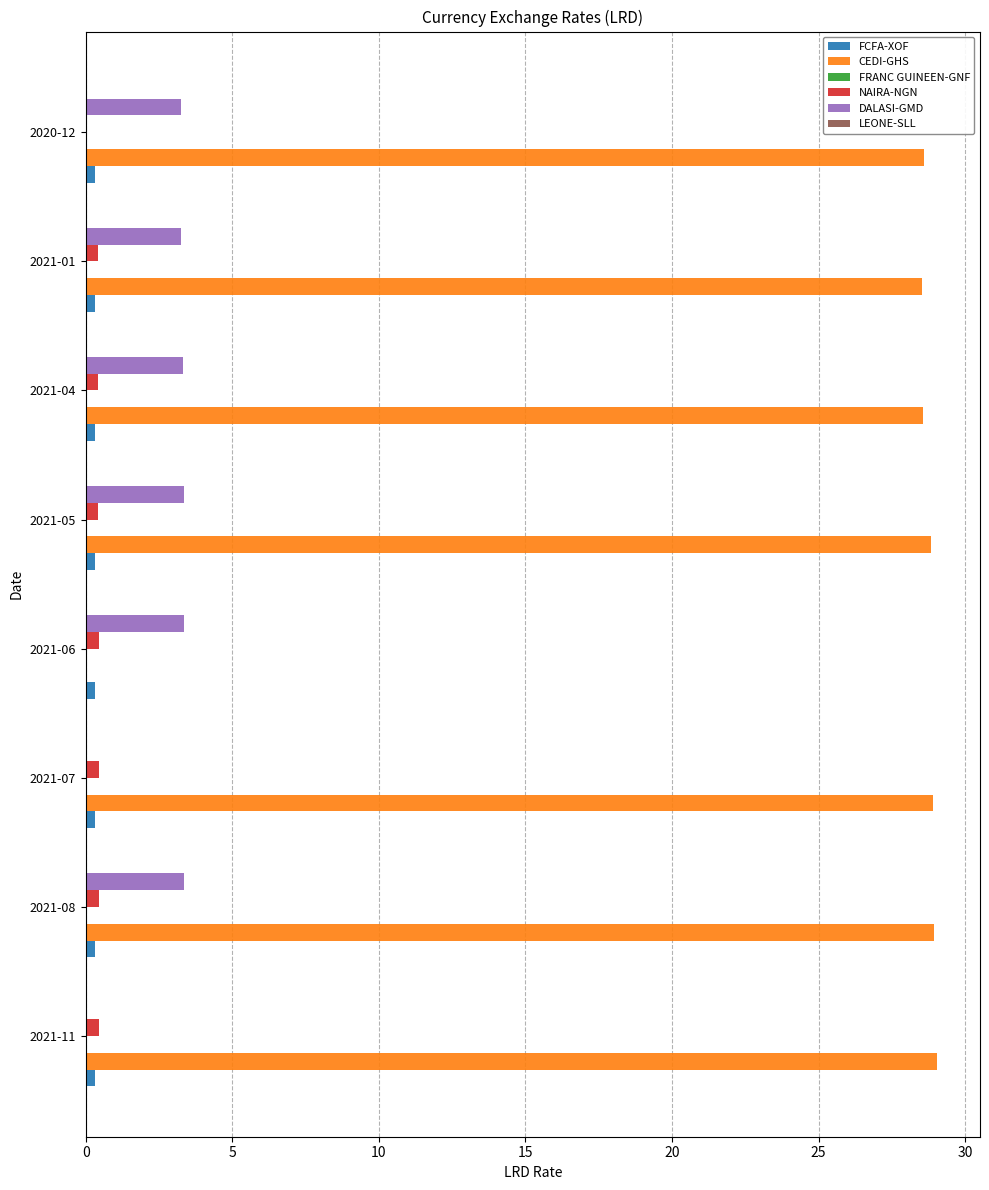

How many distinct data groups are displayed?

6